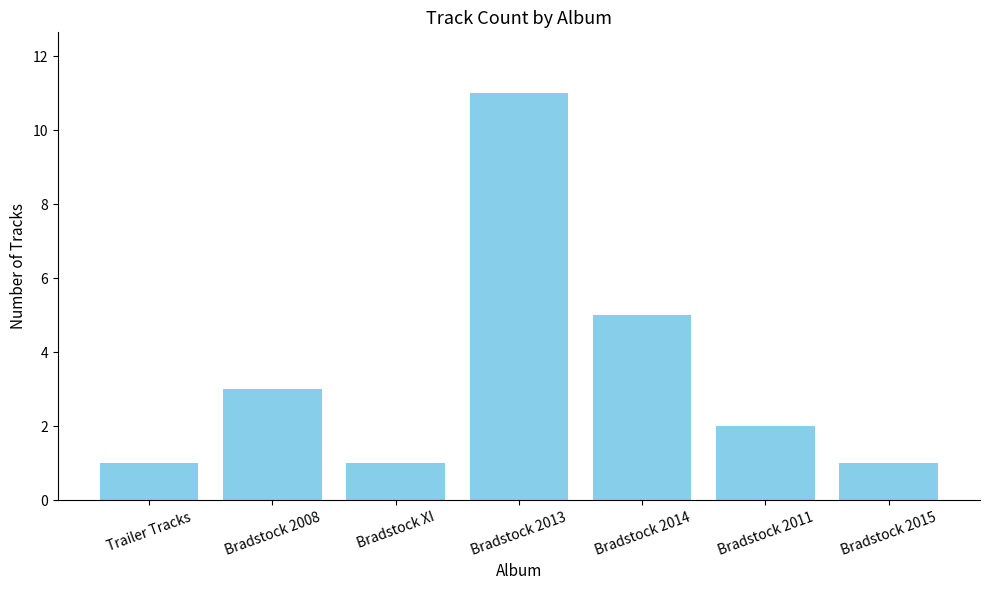

Reading right to left, list all the values displayed in this chart.

Bradstock 2015=1	Bradstock 2011=2	Bradstock 2014=5	Bradstock 2013=11	Bradstock XI=1	Bradstock 2008=3	Trailer Tracks=1